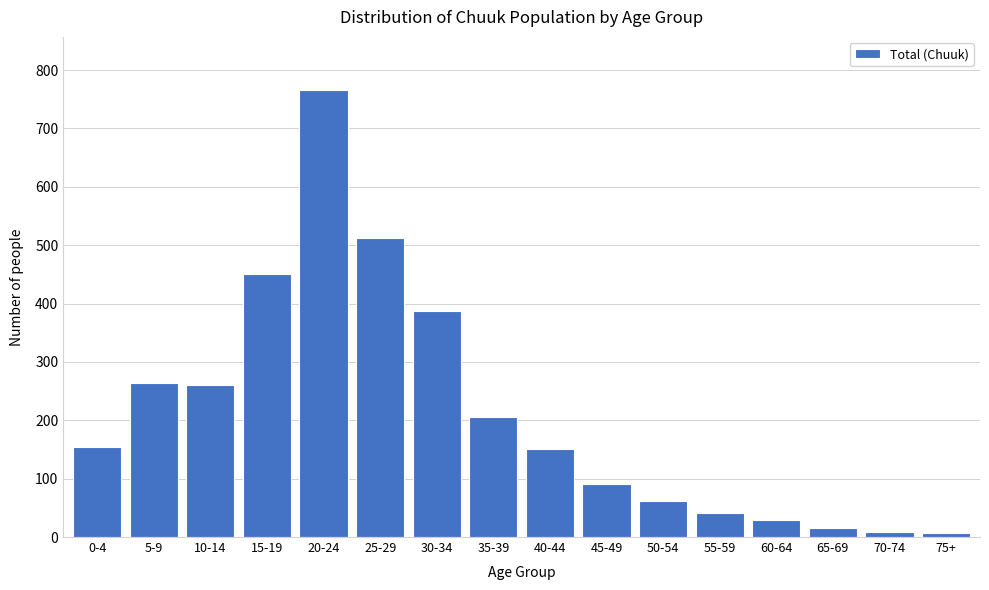

What is the change in value from 5-9 to 40-44?

-114